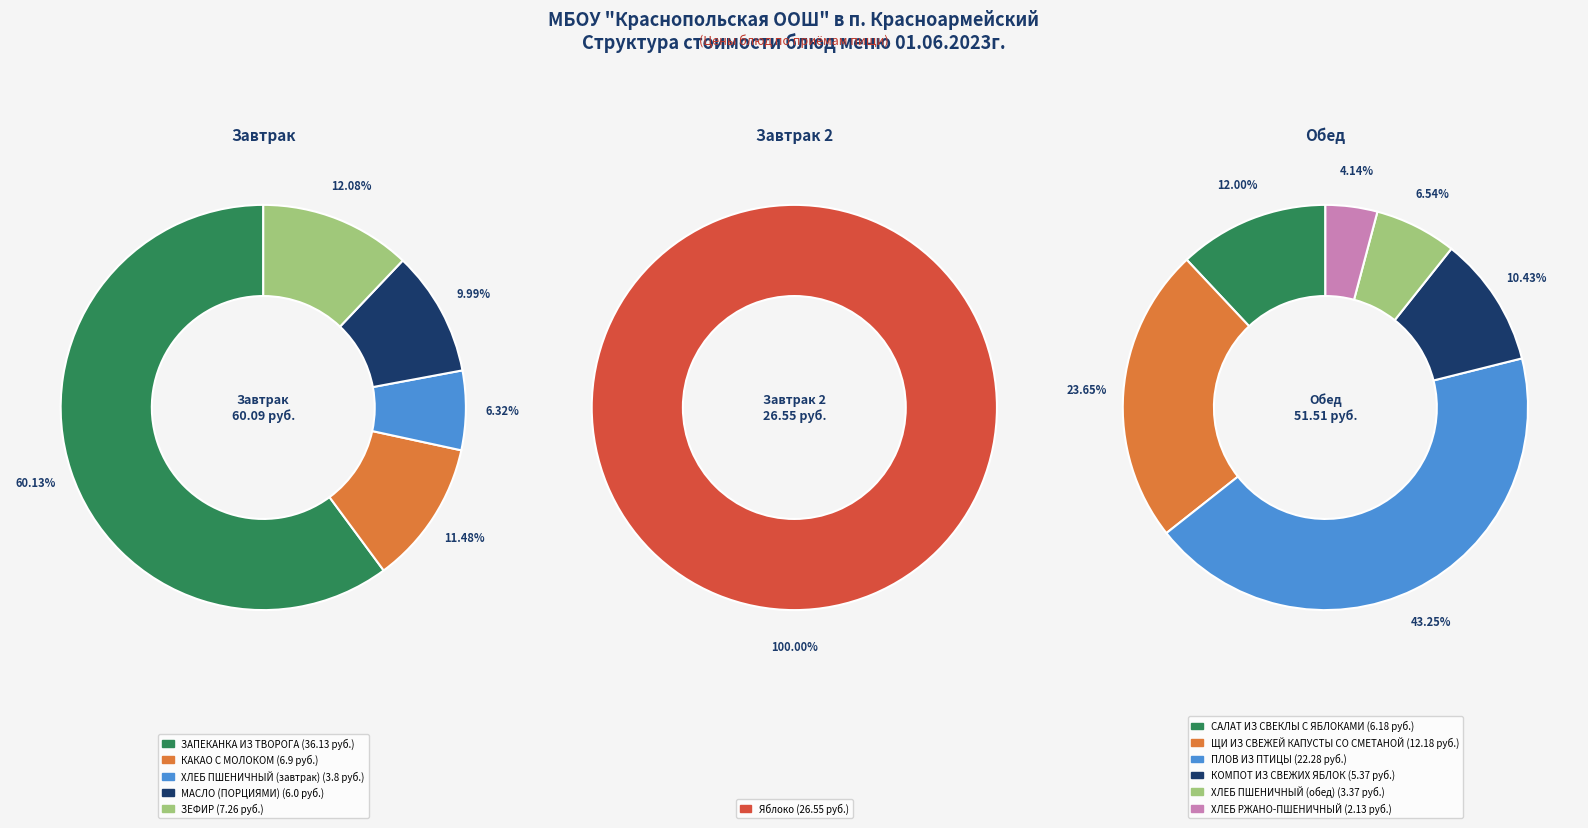

Count the number of slices in the pie.

12